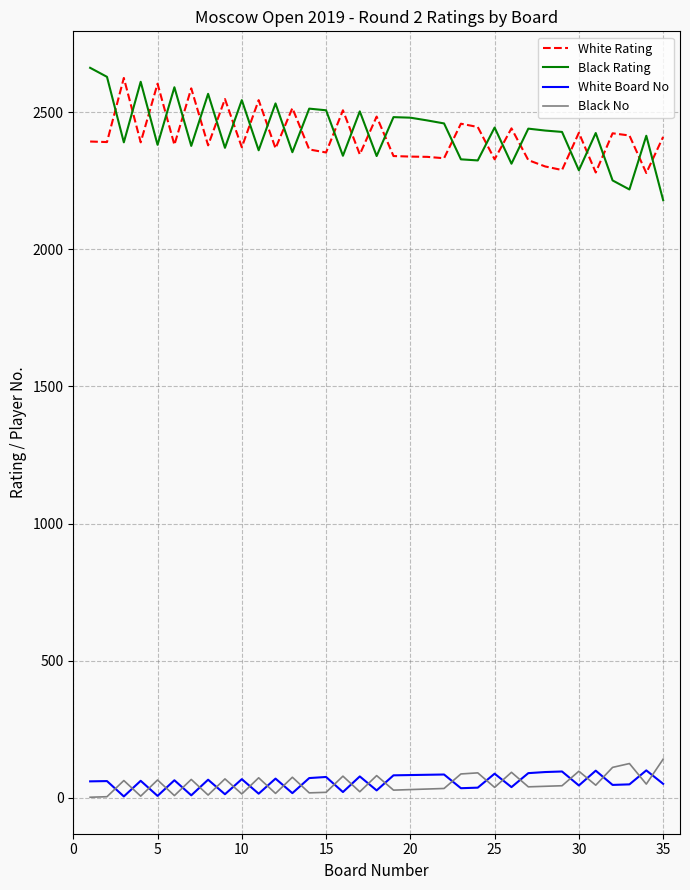

True or false: White Board No and White Rating intersect in this chart.

False